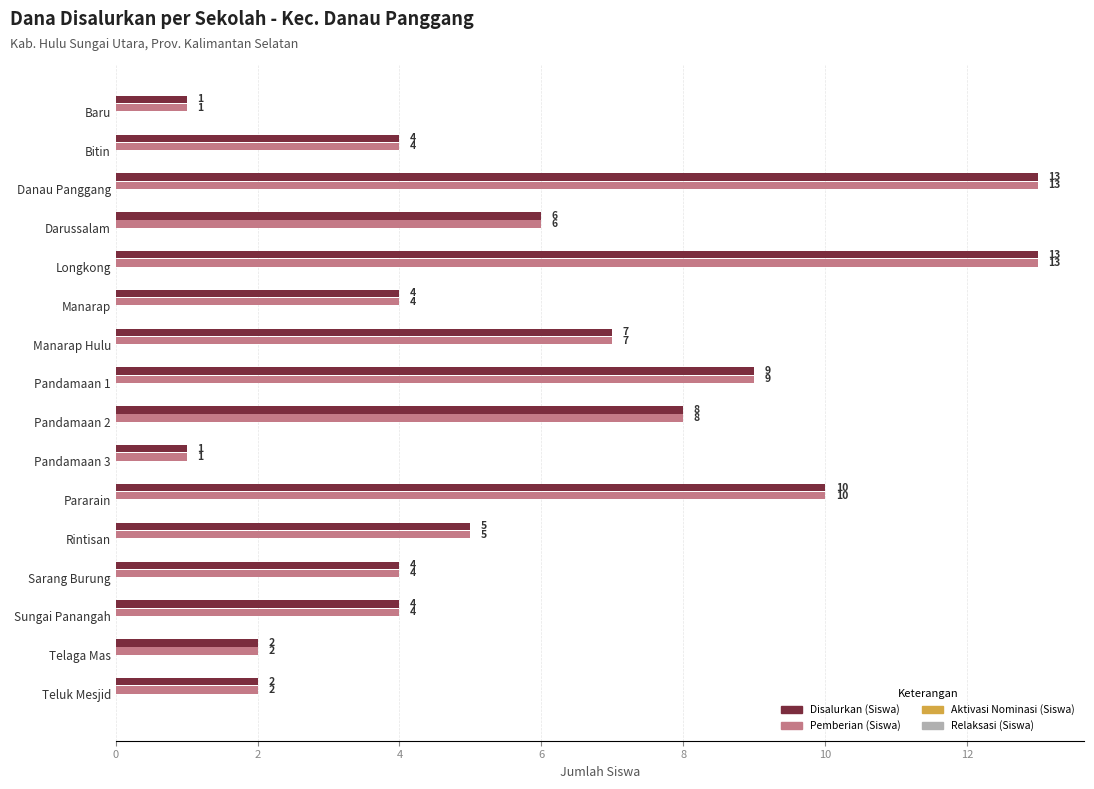

What is the sum of the Pemberian (Siswa) values at Pandamaan 2 and Bitin?

12